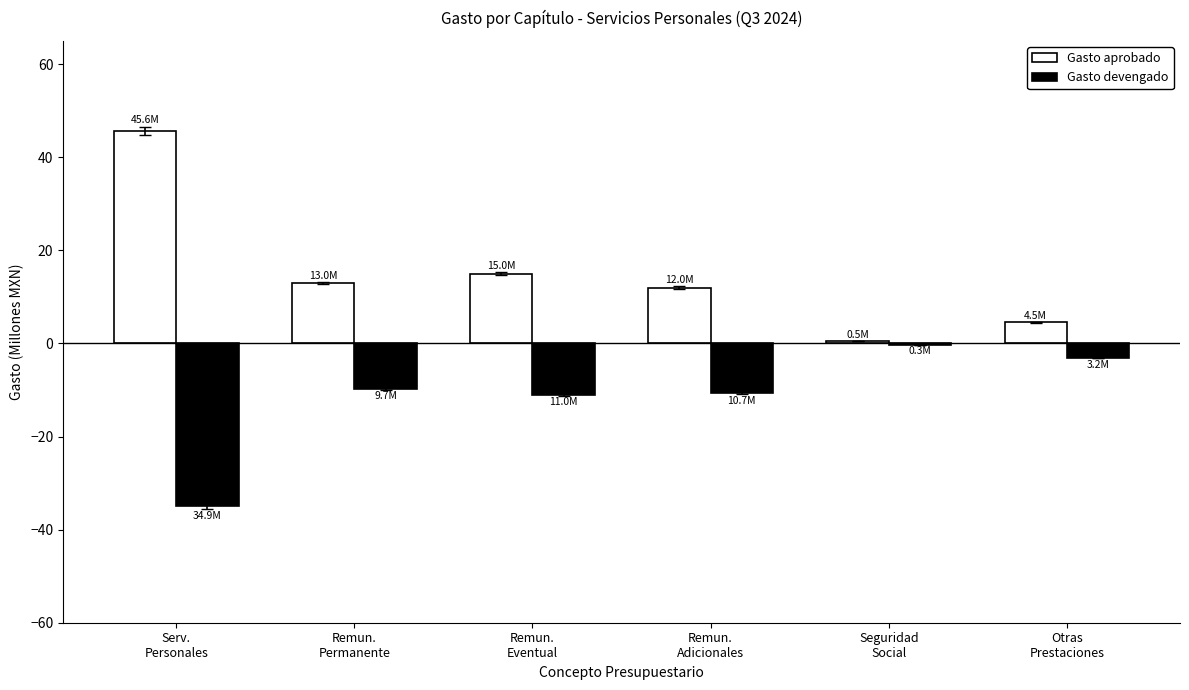

Which series has the largest total across all categories?

Gasto aprobado